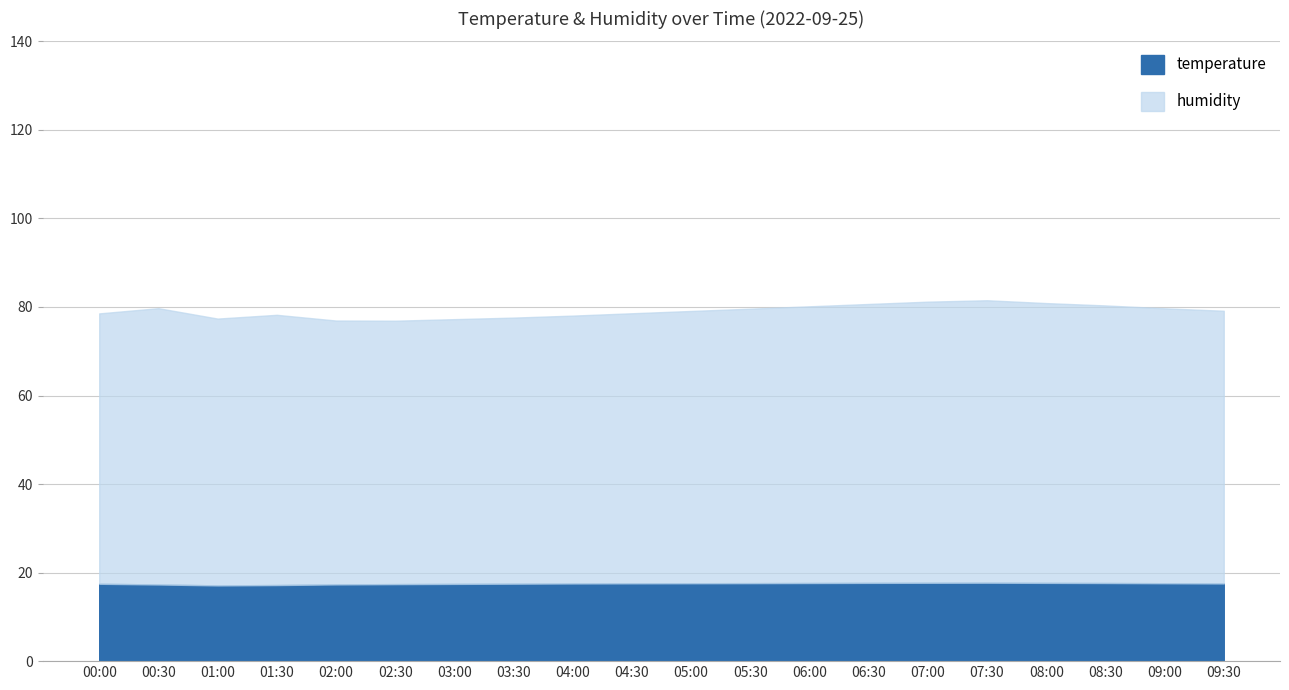

True or false: humidity and temperature intersect in this chart.

False